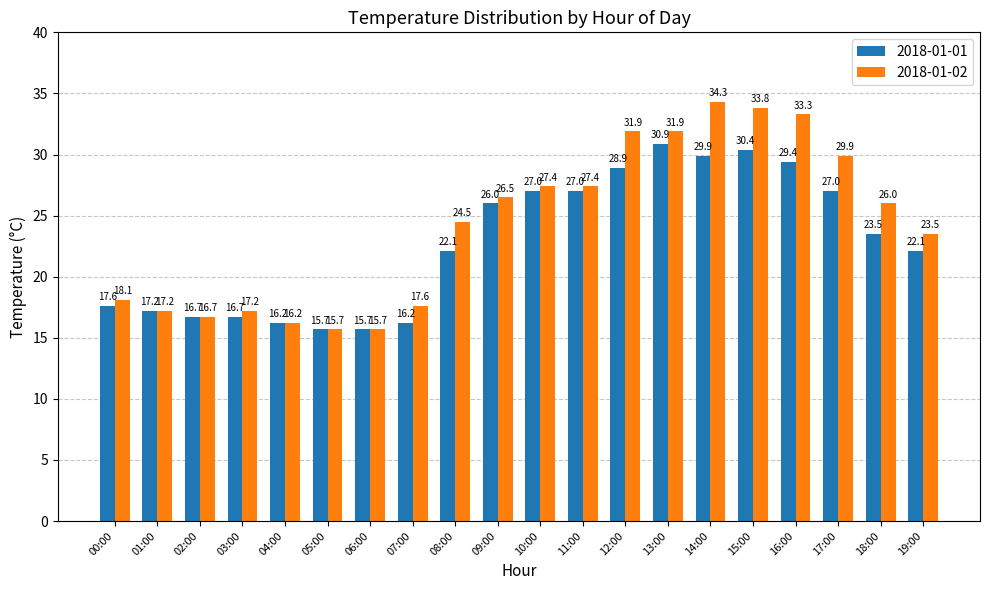

What is the difference between the second highest and minimum values in the 2018-01-02 series?

18.1